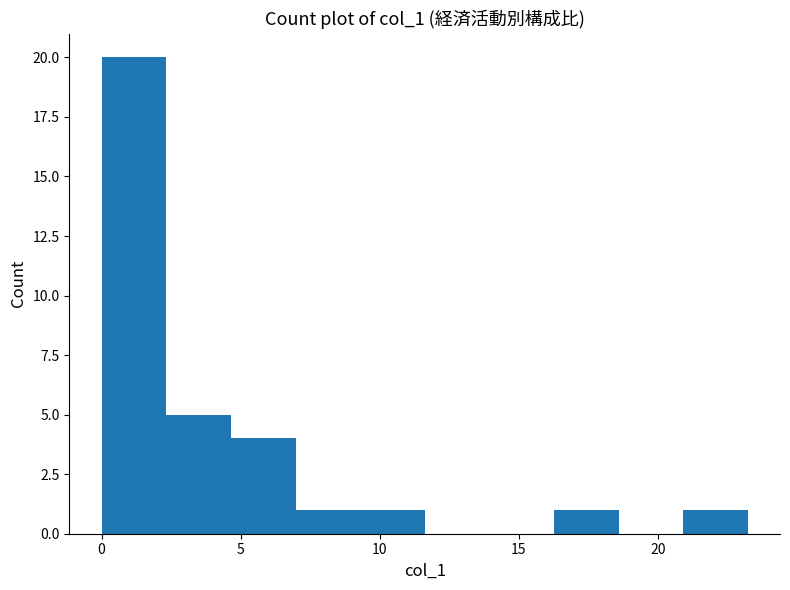

Reading left to right, transcribe this chart: for each bar, give the range it covers on the x-axis and its height. Neither the bar edges nor the heights are printed on the chart, so give them approximately, as read against the axes.

0.0 to 2.5: 20
2.5 to 4.5: 5
4.5 to 7.0: 4
7.0 to 9.5: 1
9.5 to 11.5: 1
11.5 to 14.0: 0
14.0 to 16.5: 0
16.5 to 18.5: 1
18.5 to 21.0: 0
21.0 to 23.0: 1